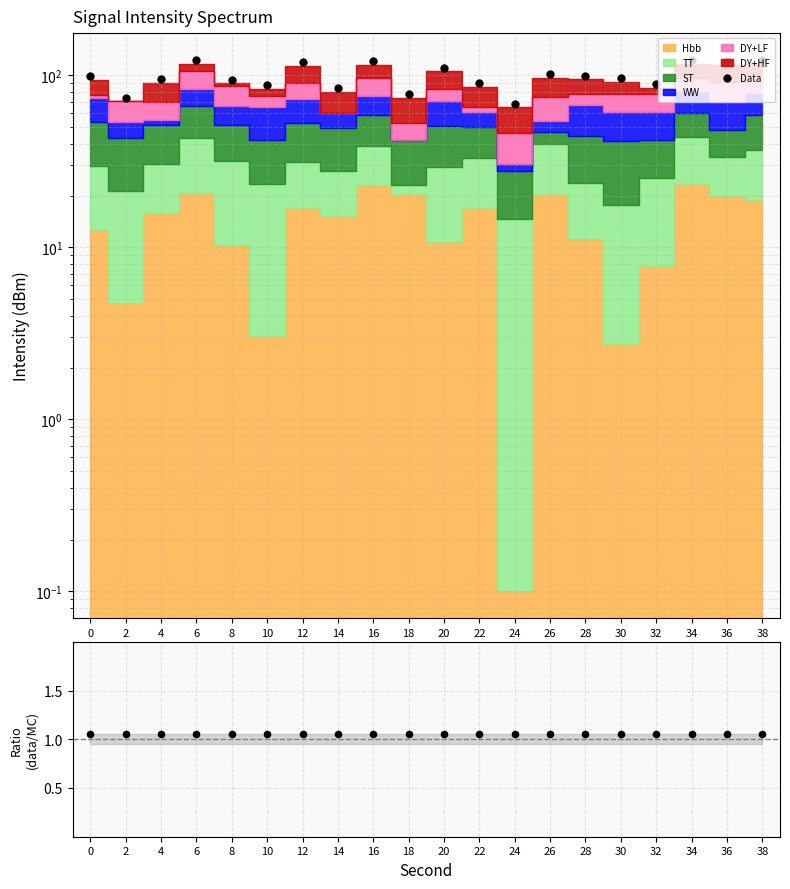

Is the value of Ratio at 26 greater than the value of Data at 0?

No